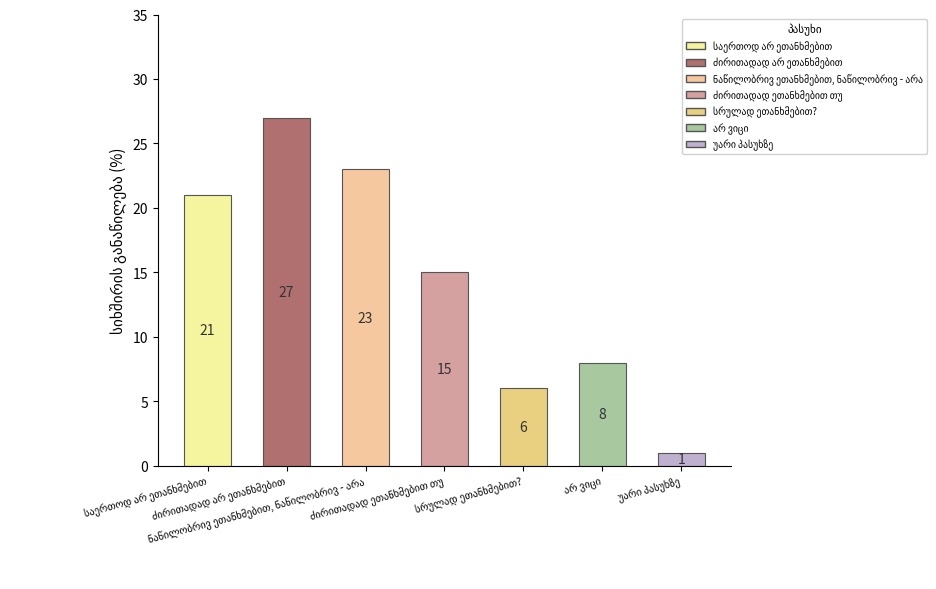

Reading right to left, list all the values displayed in this chart.

1	8	6	15	23	27	21